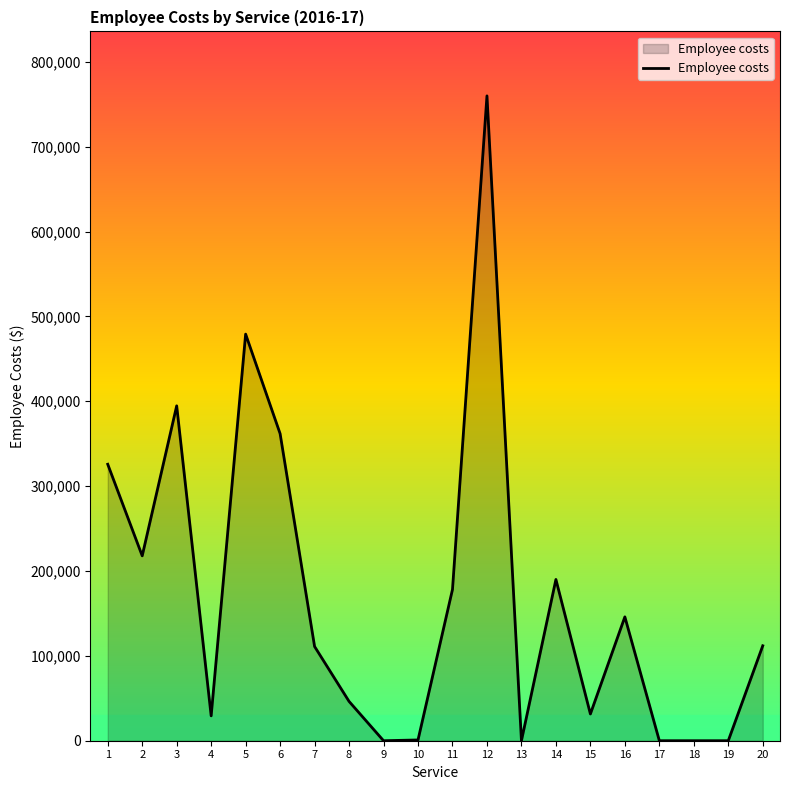

Is it true that the value at 11 is 178260?

True